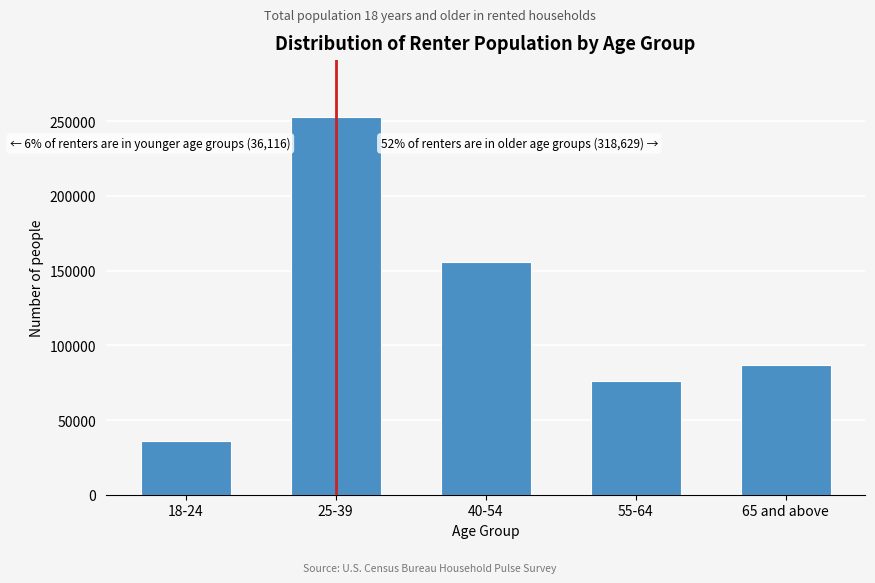

Reading left to right, extract all data points from this chart.

18-24=36116	25-39=252927	40-54=155441	55-64=76134	65 and above=87054